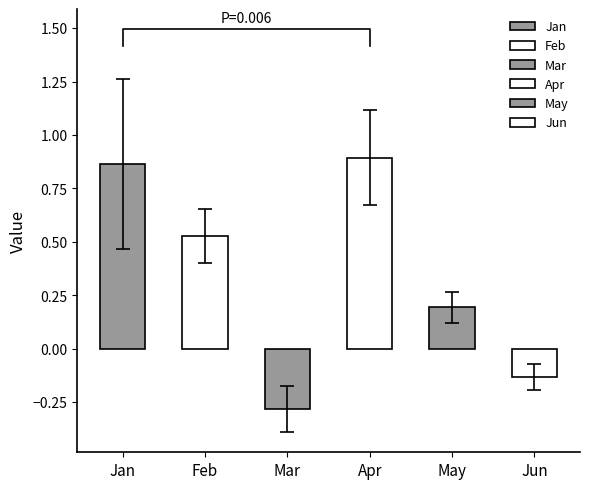

True or false: Jan has a value of 1.0 at pct85.

False